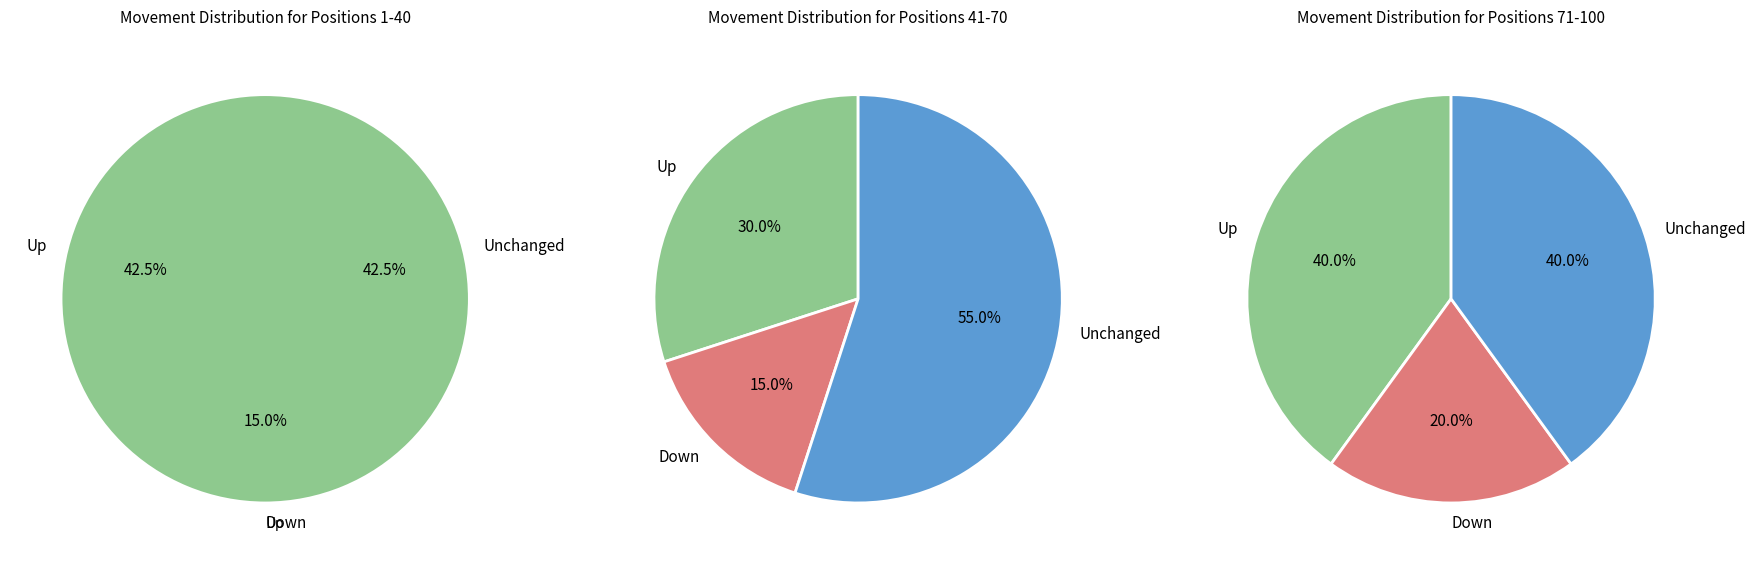

Count the number of slices in the pie.

3